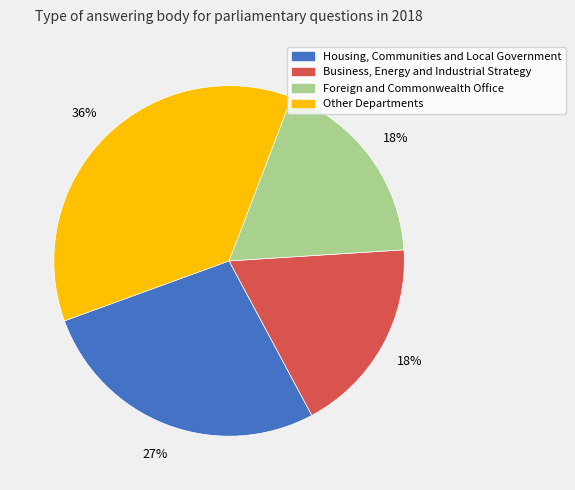

To the nearest percent, what percentage of the pie is Foreign and Commonwealth Office?

18%